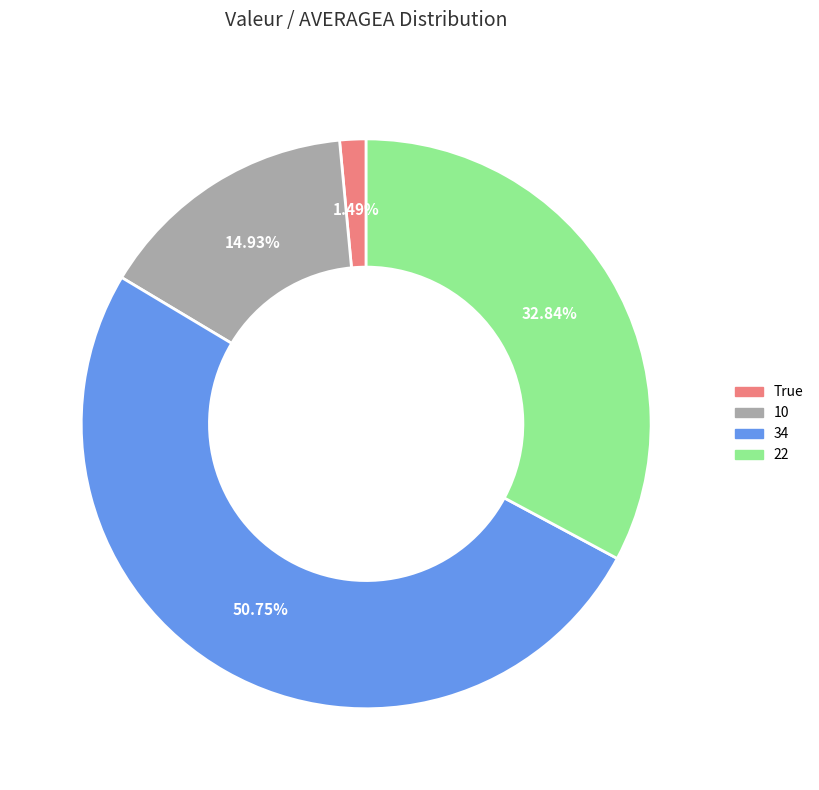

To the nearest percent, what is the combined percentage of 22 and 34?

84%